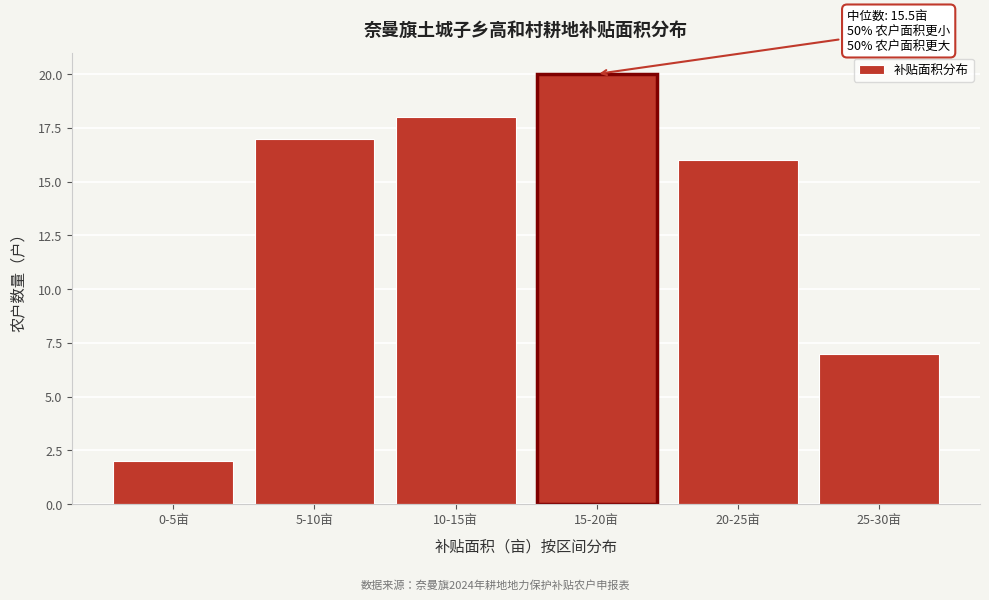

Reading left to right, extract all data points from this chart.

2	17	18	20	16	7